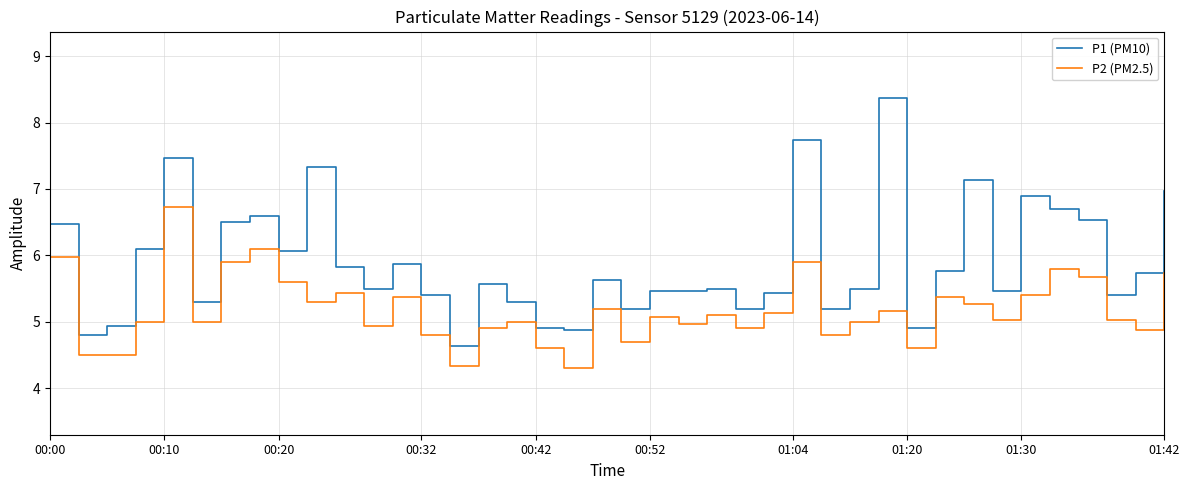

Which series has the largest total across all categories?

P1 (PM10)